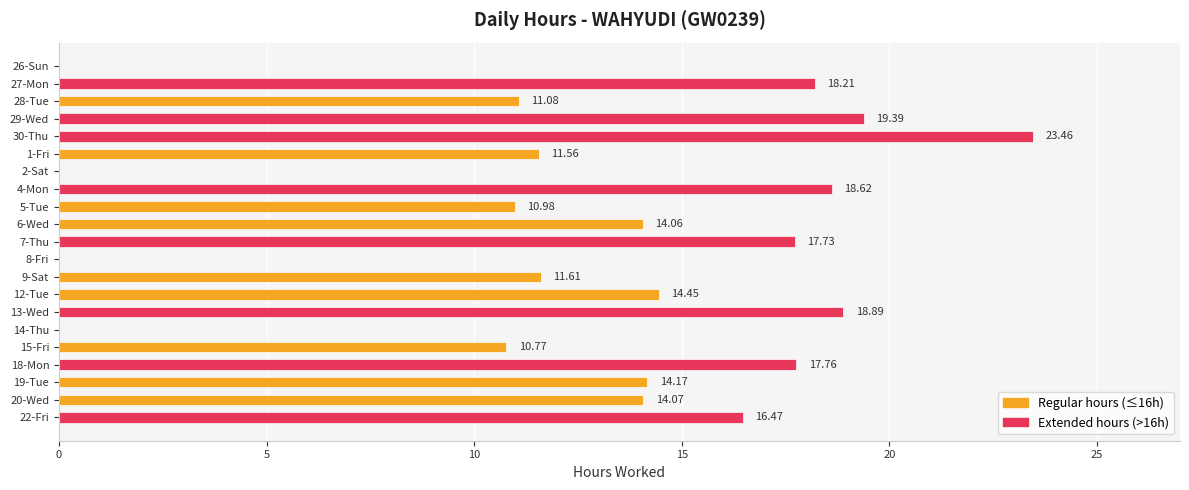

Are the bars grouped side by side (vs. stacked)?

No